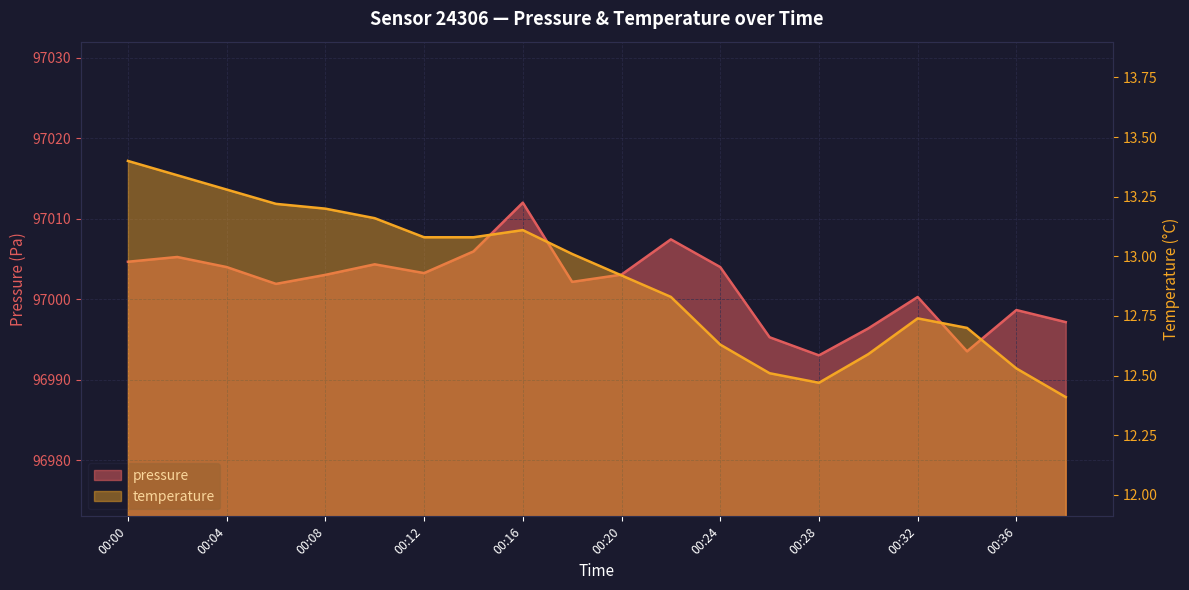

Between 00:20 and 00:26, which series saw the biggest shift?

pressure